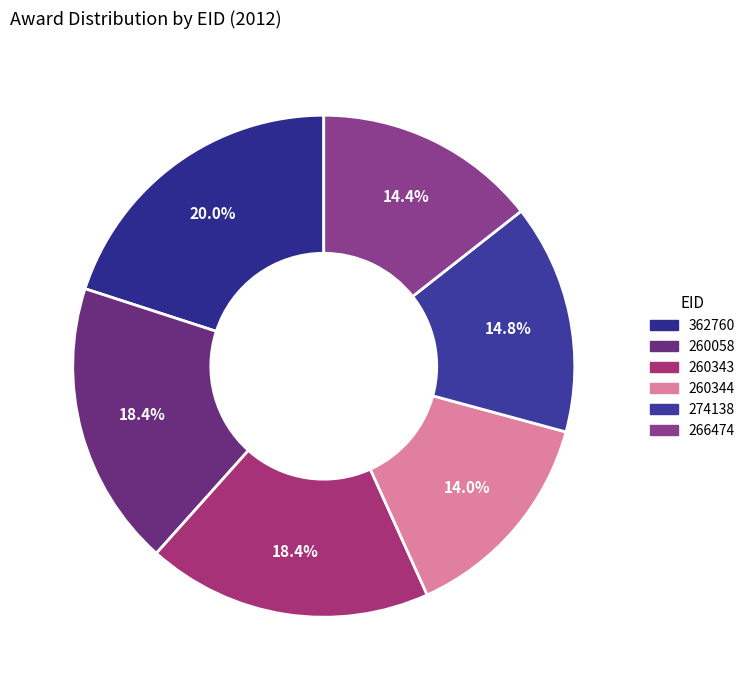

How many slices are in this pie chart?

6